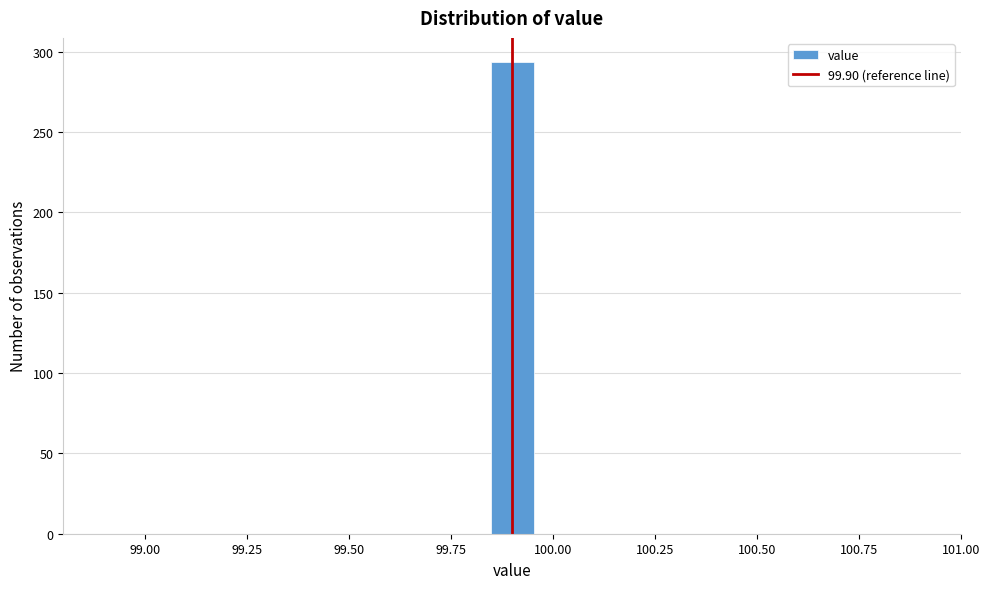

Read against the x-axis, roughly where is the centre of the tallest bar?

99.90